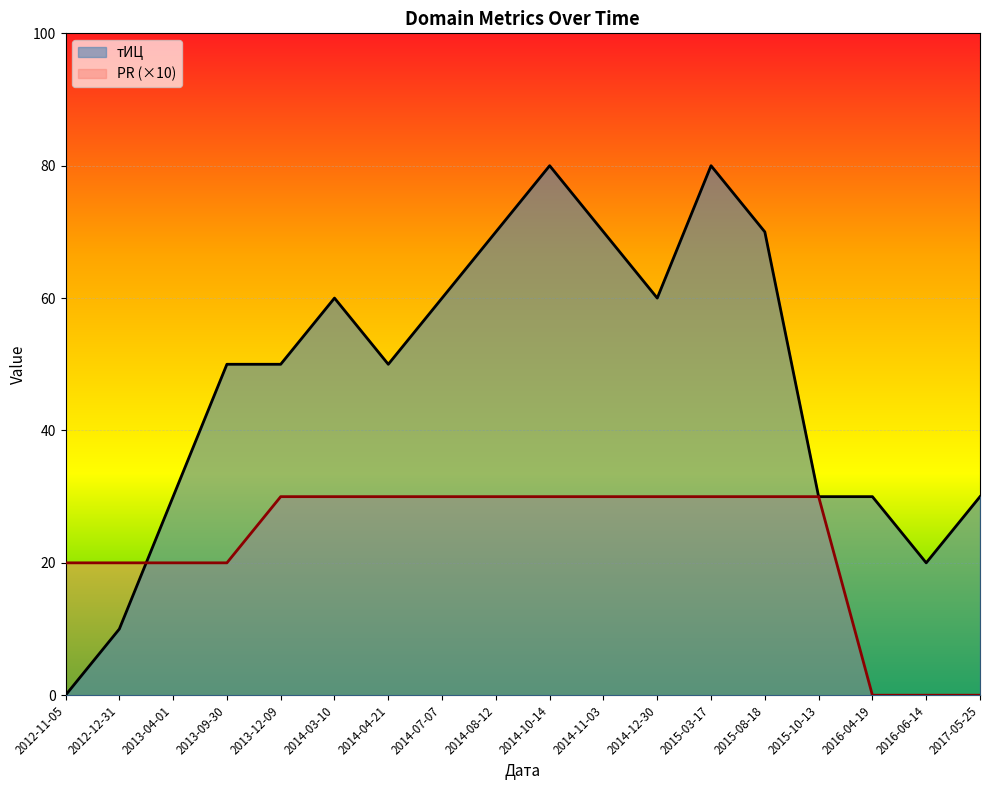

What is the sum of the PR values at 2014-12-30 and 2014-07-07?

60